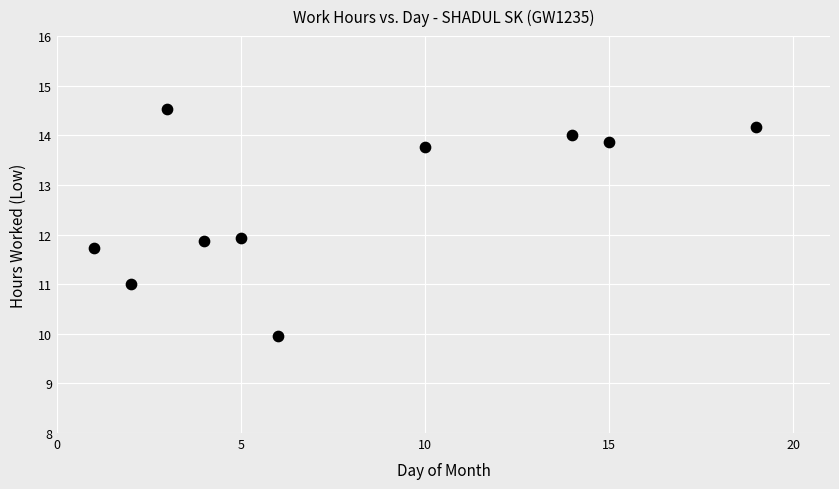

What is the range of X values (max minus min)?

18.0